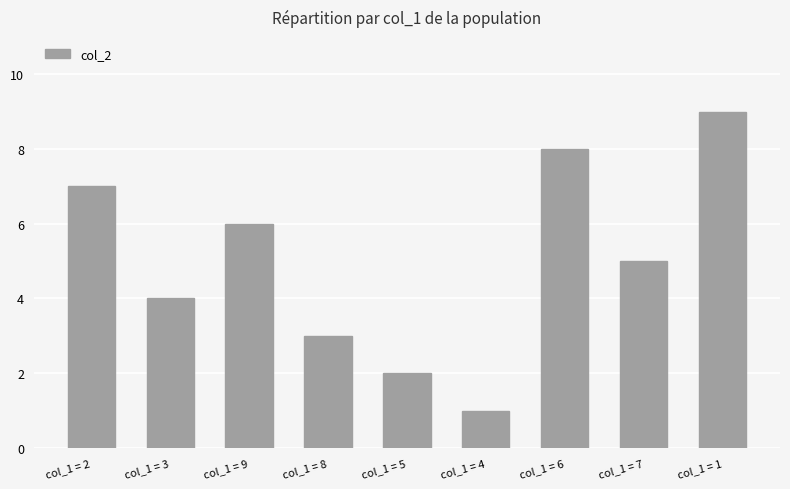

The value at col_1 = 7 is 3. True or false?

False